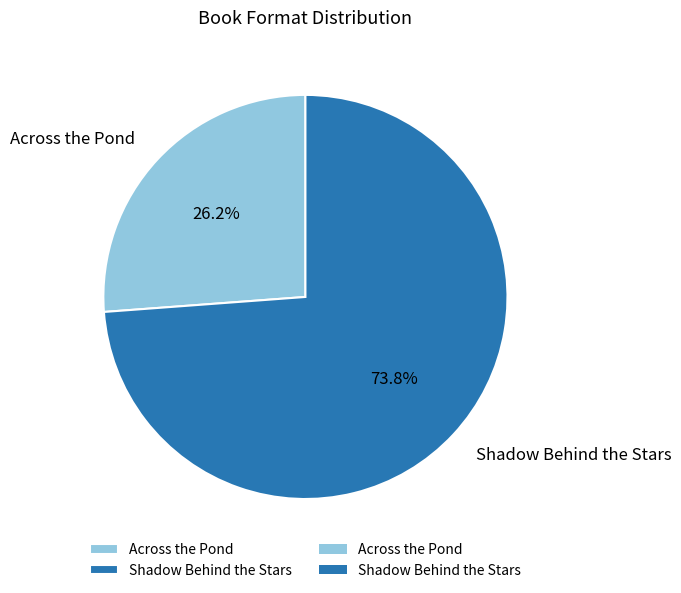

How much of the chart is everything except Across the Pond?

73.8%